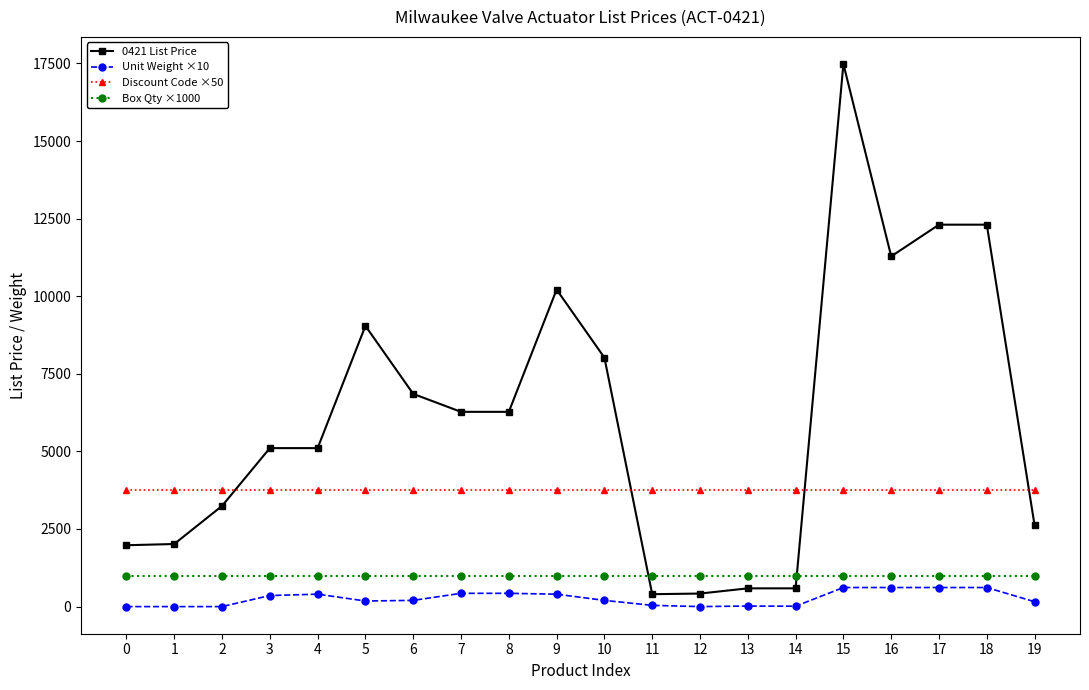

The 0421 List Price series shows 11947.0 at 5. True or false?

False